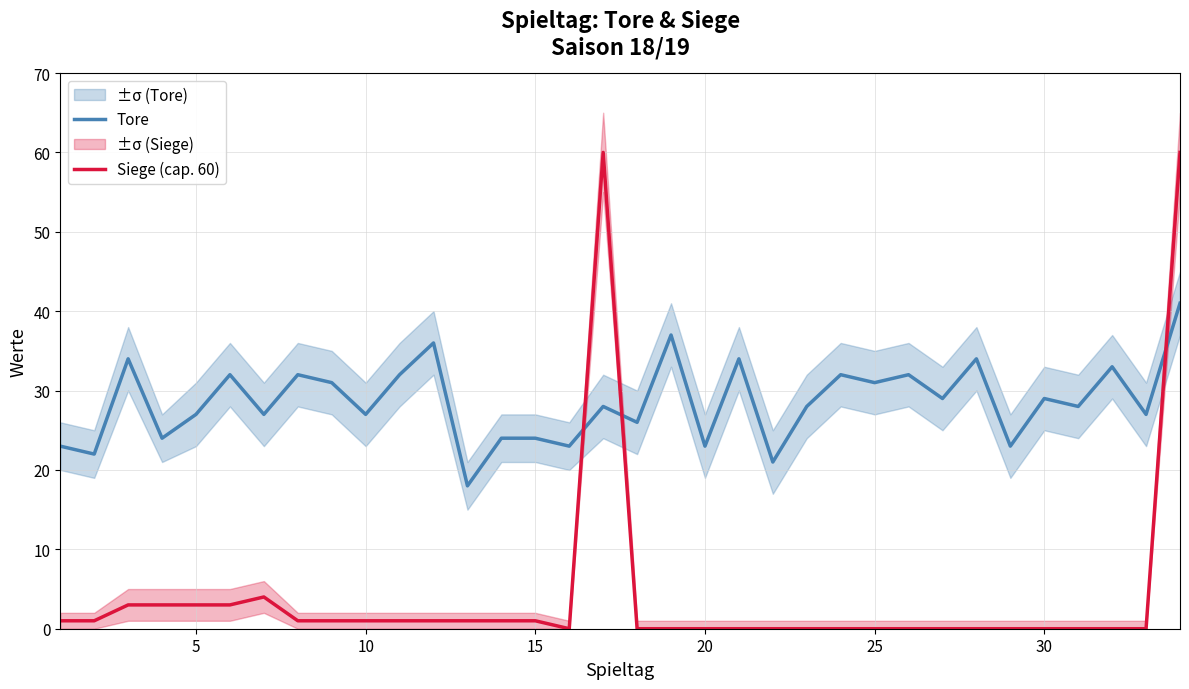

Which series has the widest spread of values?

Siege (cap. 60)